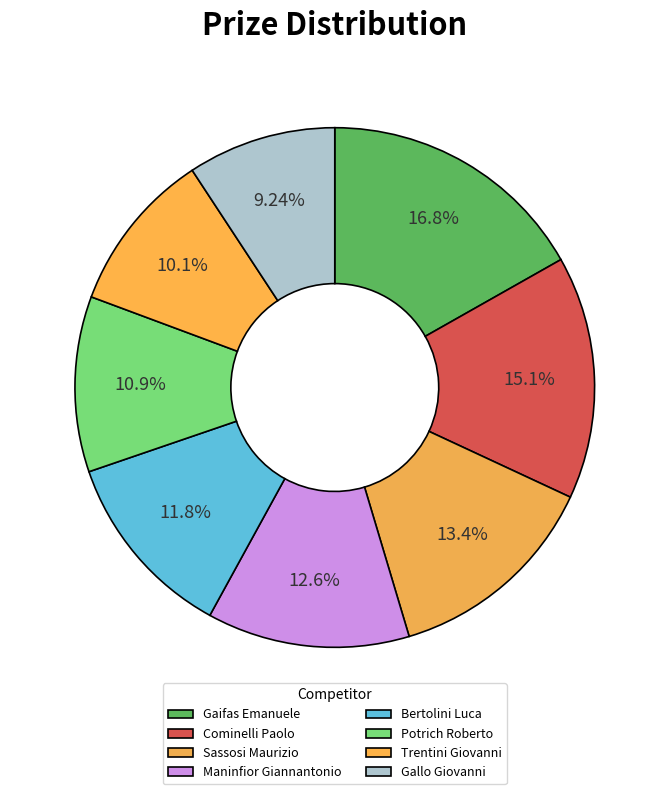

How many segments does this pie chart have?

8